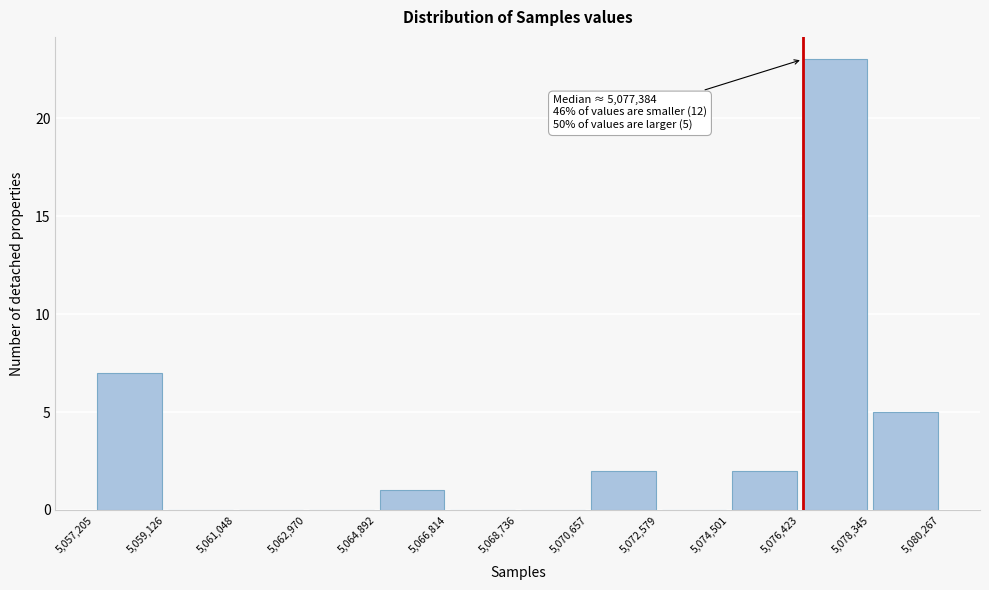

Over which range of the x-axis is the bar tallest?

5,076,423 to 5,078,345